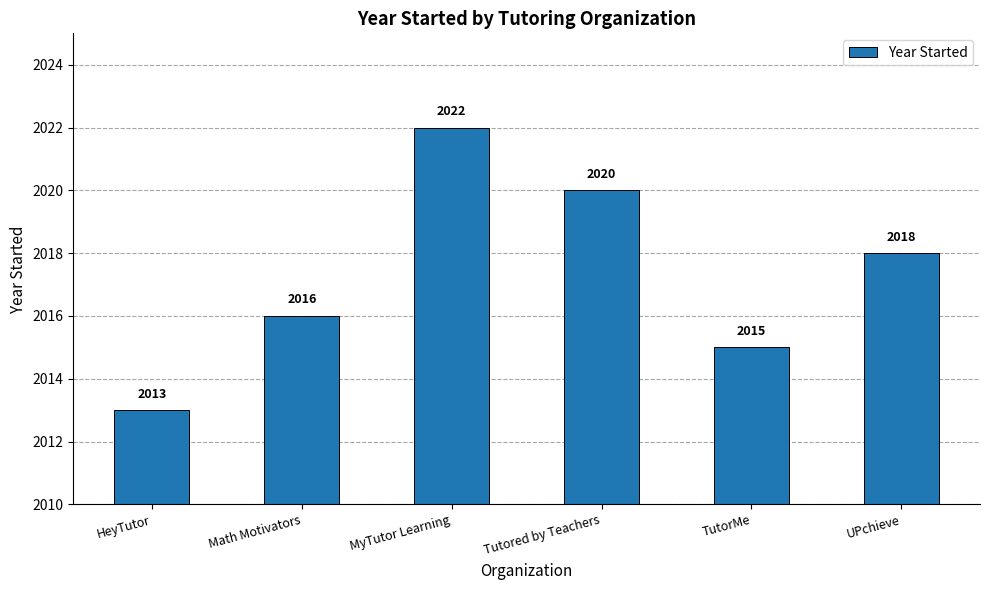

Where does the data first go above 2018?

MyTutor Learning